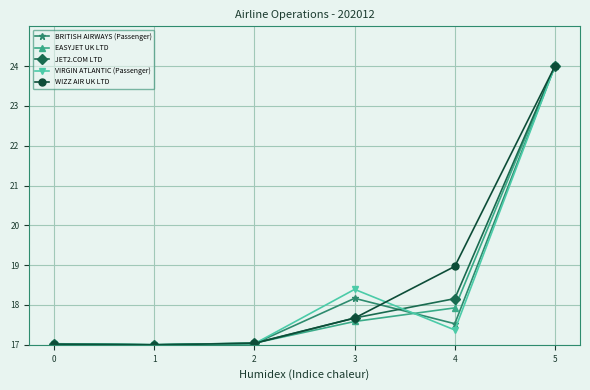

At which label is WIZZ AIR UK LTD closest to 20?

4